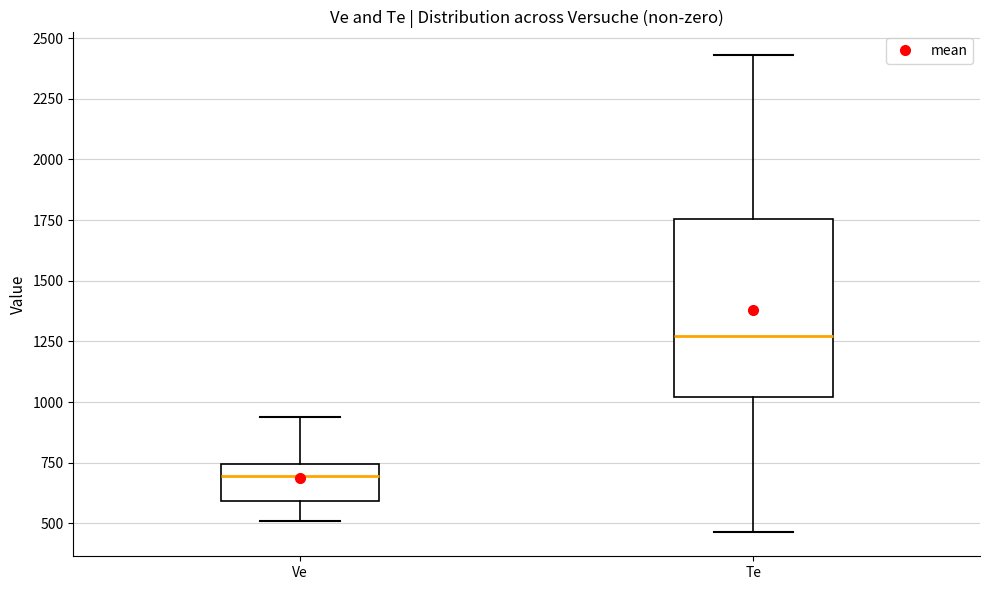

Reading left to right, transcribe this box plot: for each box, give where its median line is, the range the box spans, and where its two whiskers end, as read against the y-axis. The values are not printed on the chart, so give them approximately, as read against the axis.

Ve: median 700, box 600 to 750, whiskers 500 to 950
Te: median 1250, box 1000 to 1750, whiskers 450 to 2450